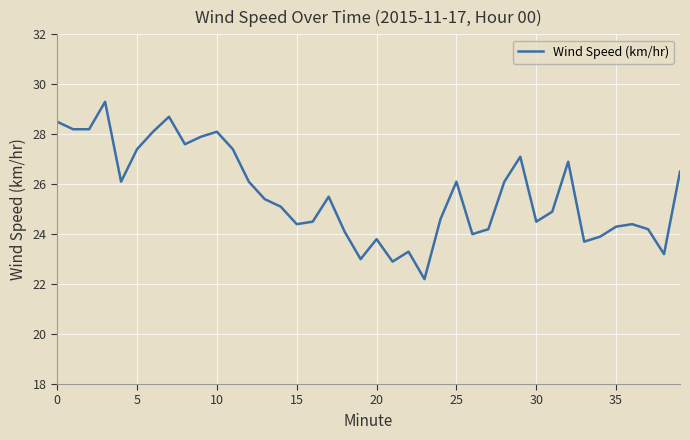

What is the greatest value displayed?

29.3